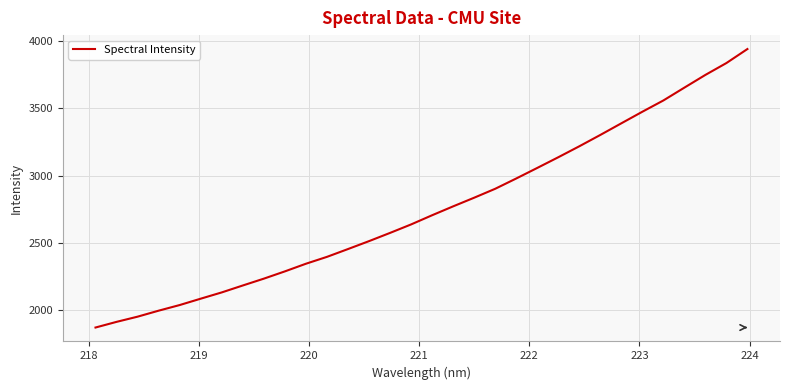

What is the smallest value displayed?

1869.8